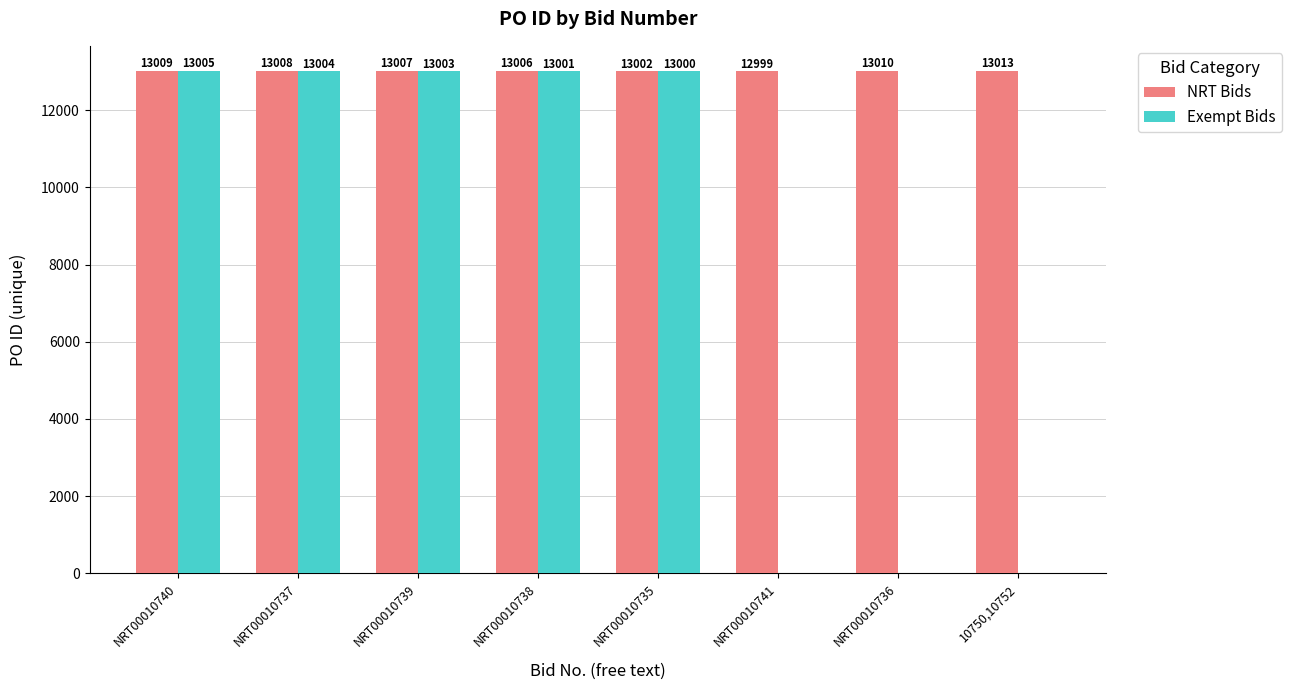

Reading left to right, what are all the values shown in this chart?

NRT Bids: NRT00010740=13009	NRT00010737=13008	NRT00010739=13007	NRT00010738=13006	NRT00010735=13002	NRT00010741=12999	NRT00010736=13010	10750,10752=13013
Exempt Bids: NRT00010740=13005	NRT00010737=13004	NRT00010739=13003	NRT00010738=13001	NRT00010735=13000	NRT00010741=0	NRT00010736=0	10750,10752=0